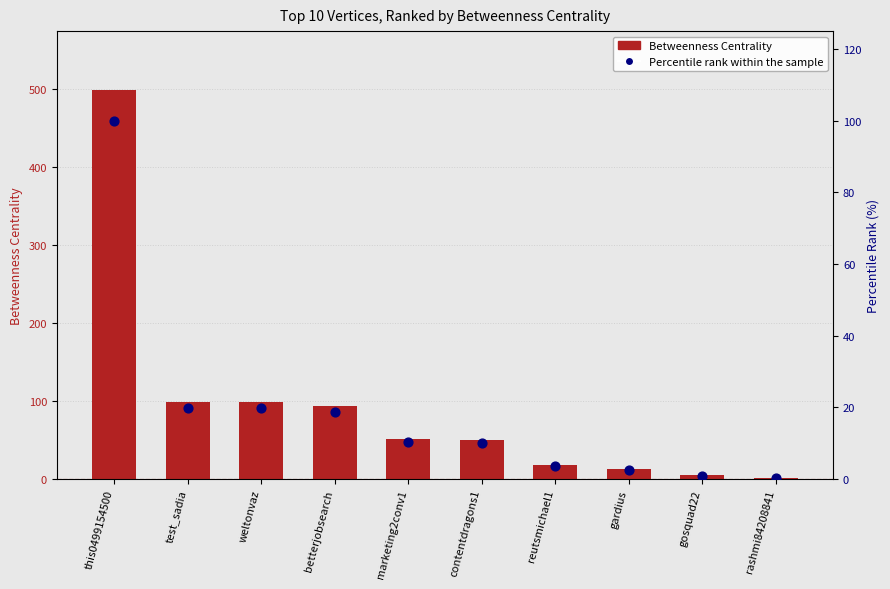

At how many categories does at least one series exceed 82?

4